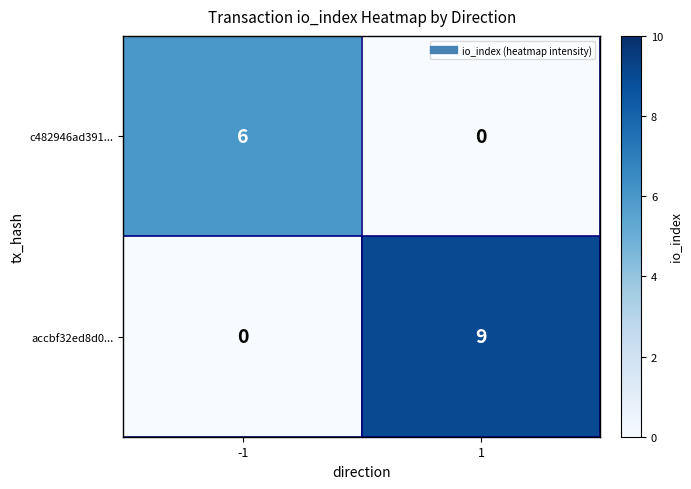

At how many categories does at least one series exceed 8?

1